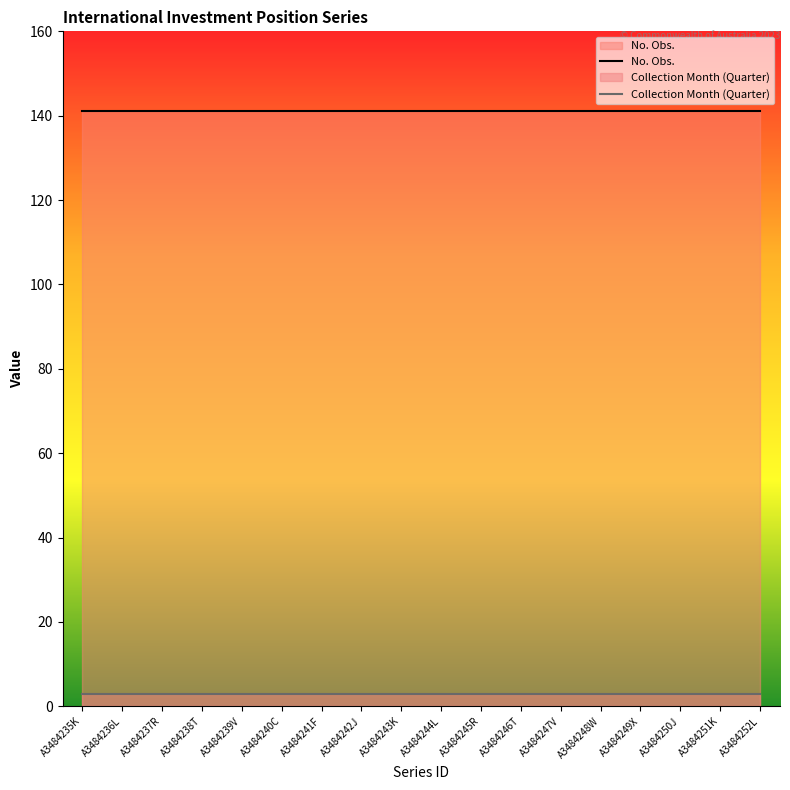

At which label does No. Obs. reach its minimum?

A3484235K